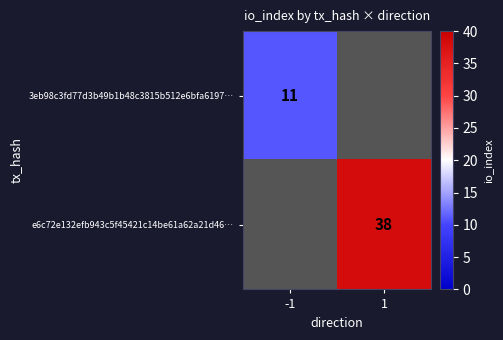

Between 1 and -1, which is larger?

-1